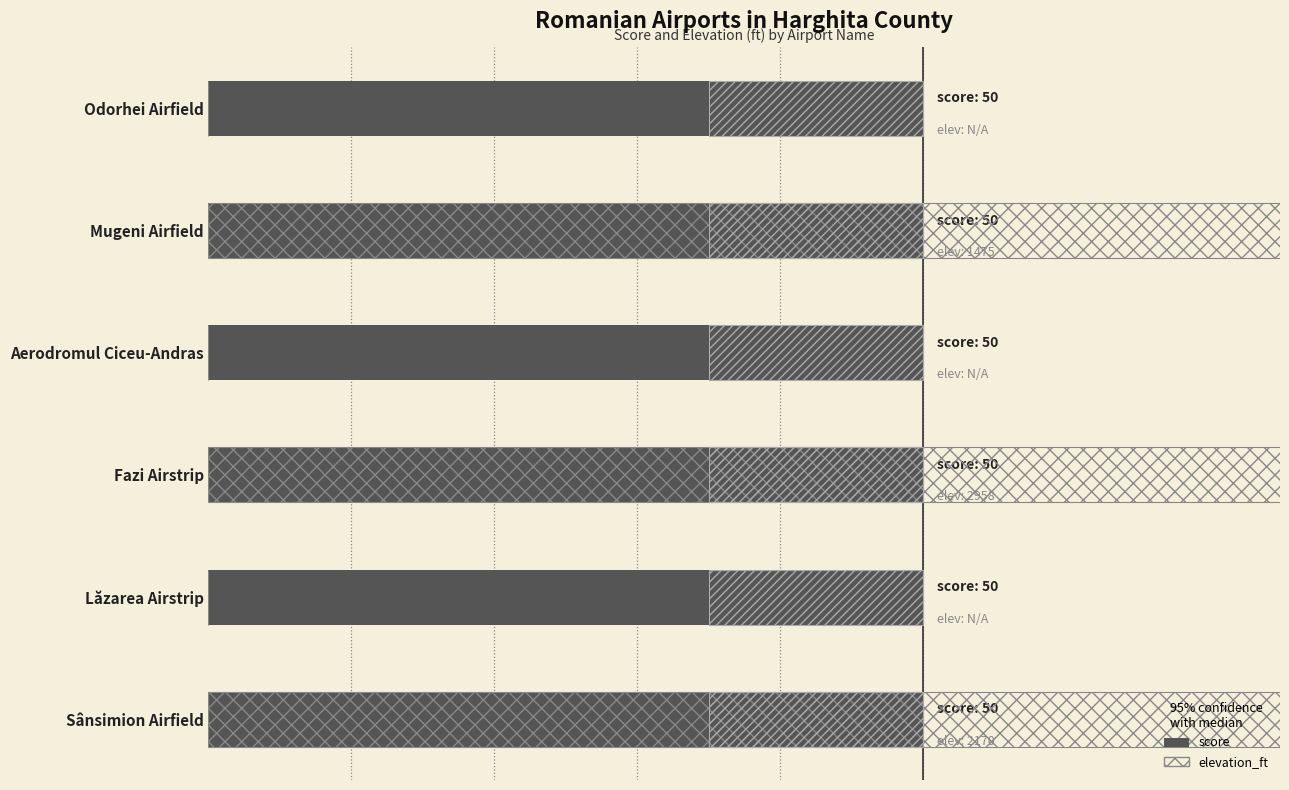

What are all the series names shown in the legend?

score, elevation_ft